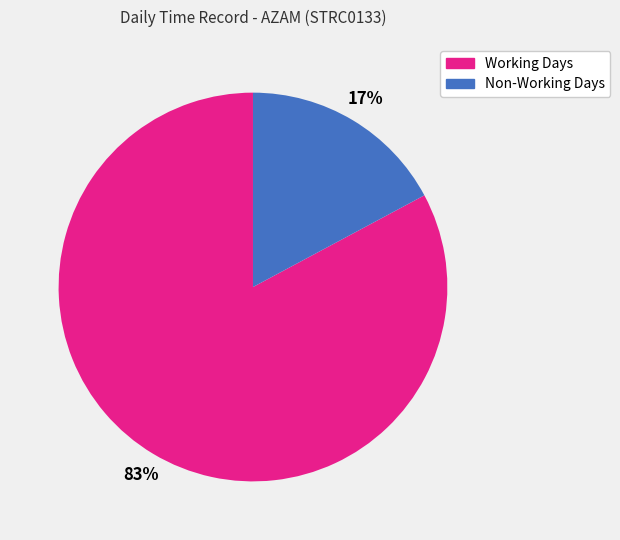

How many segments does this pie chart have?

2